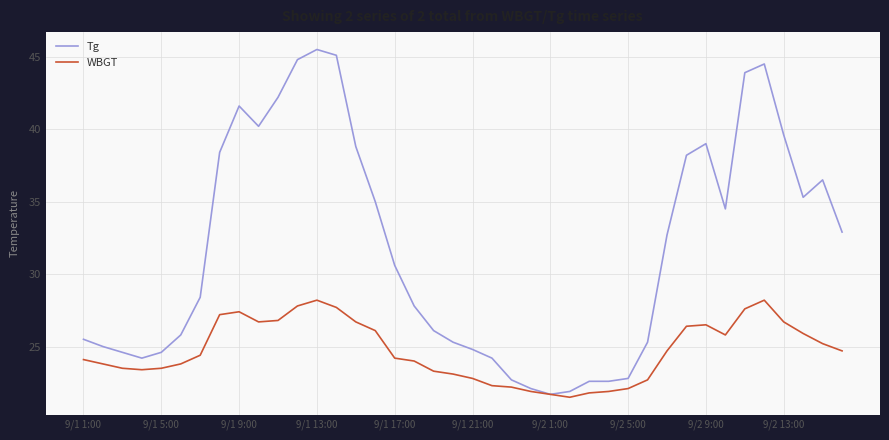

Which series has the largest total across all categories?

Tg